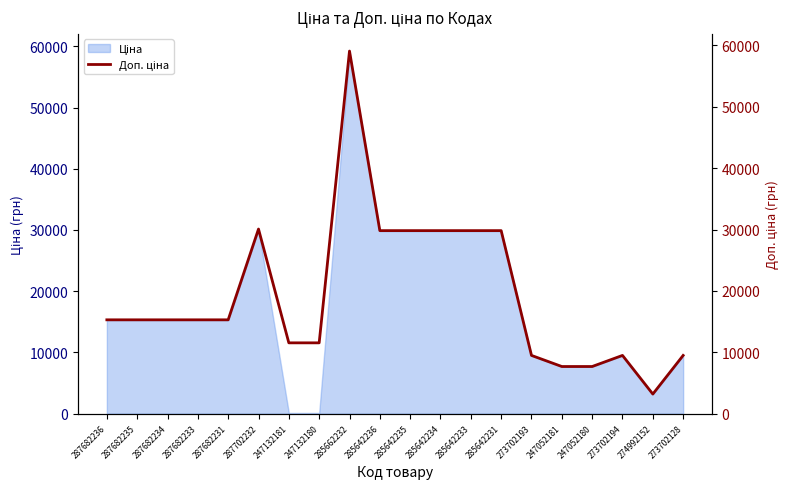

The chart shows a value of 2261.4 at 273702194. True or false?

False